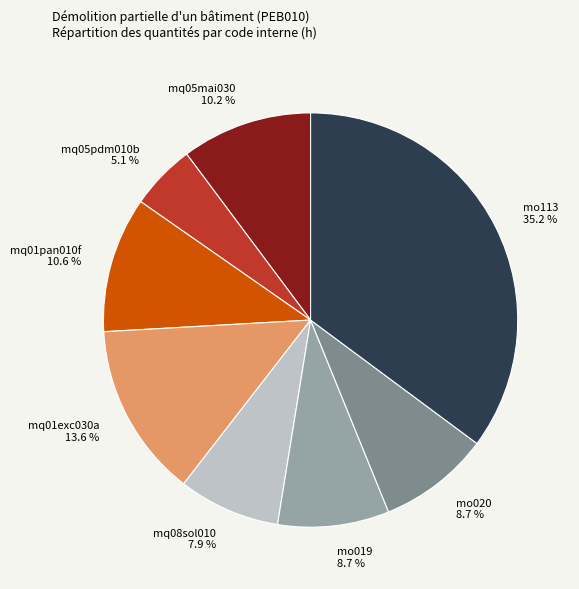

To the nearest percent, what is the average slice percentage?

12%